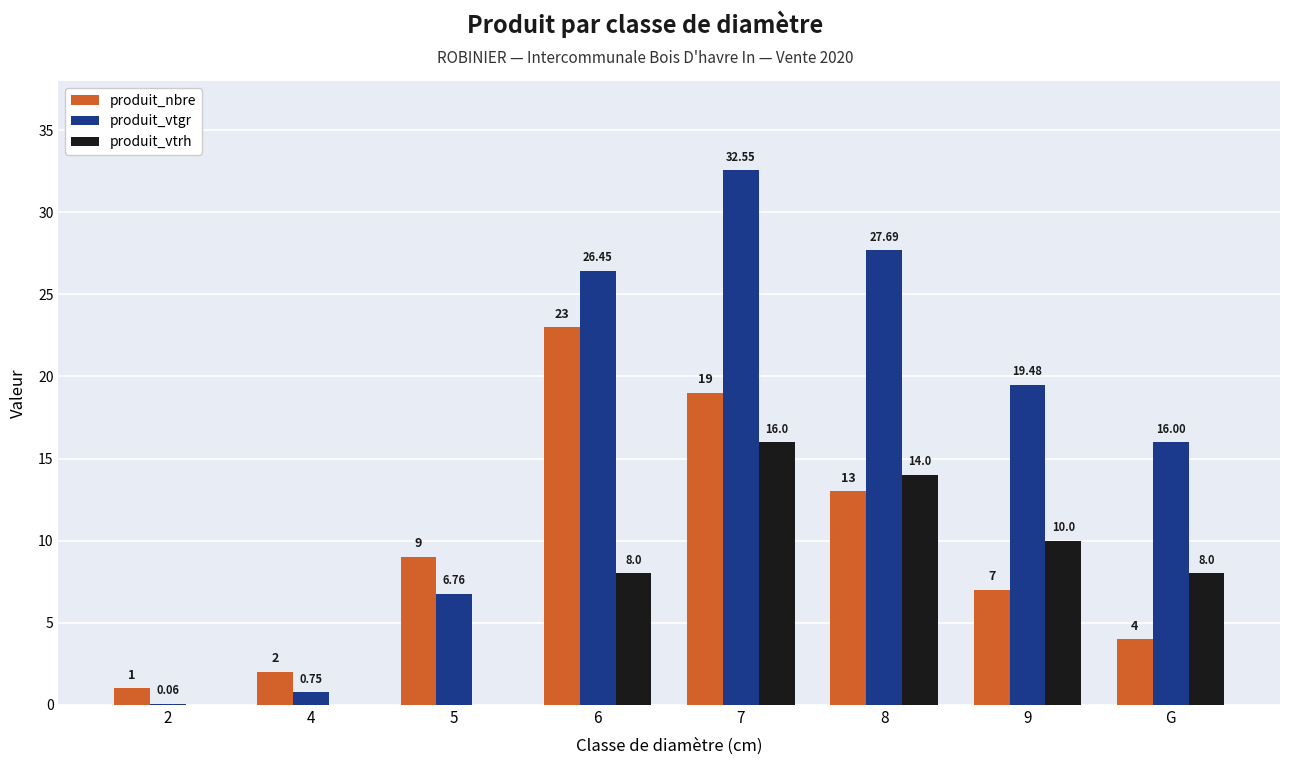

Where is produit_vtgr nearest to the value 16?

G